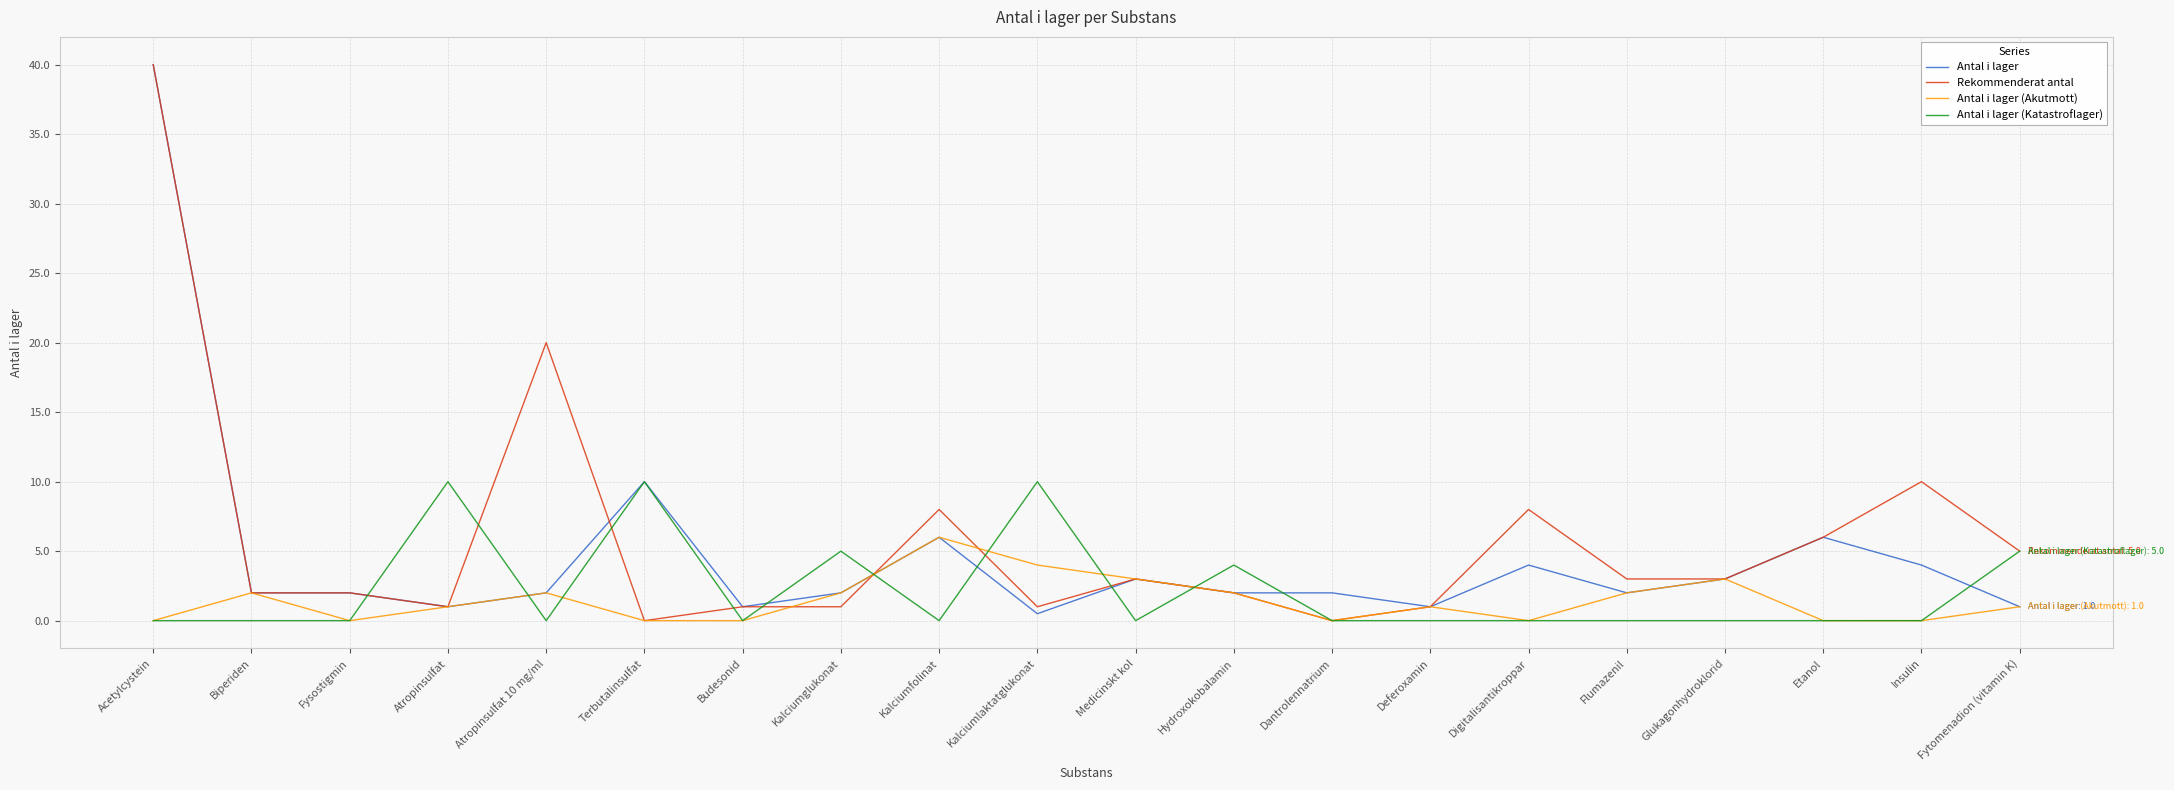

What is the total value across all series at Dantrolennatrium?

2.0